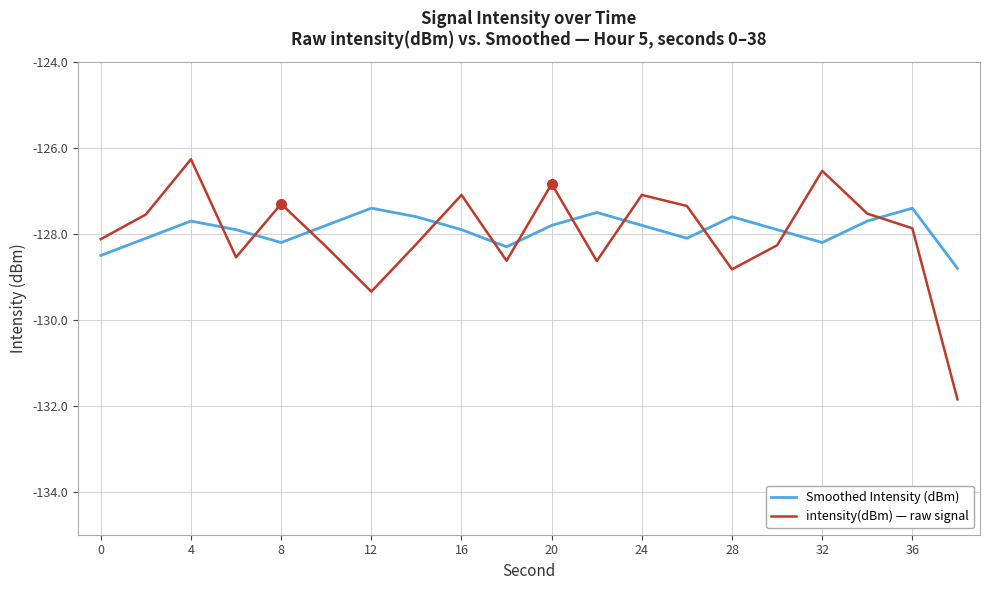

List the series in order of their peak value, highest first.

intensity(dBm) — raw signal, Smoothed Intensity (dBm)